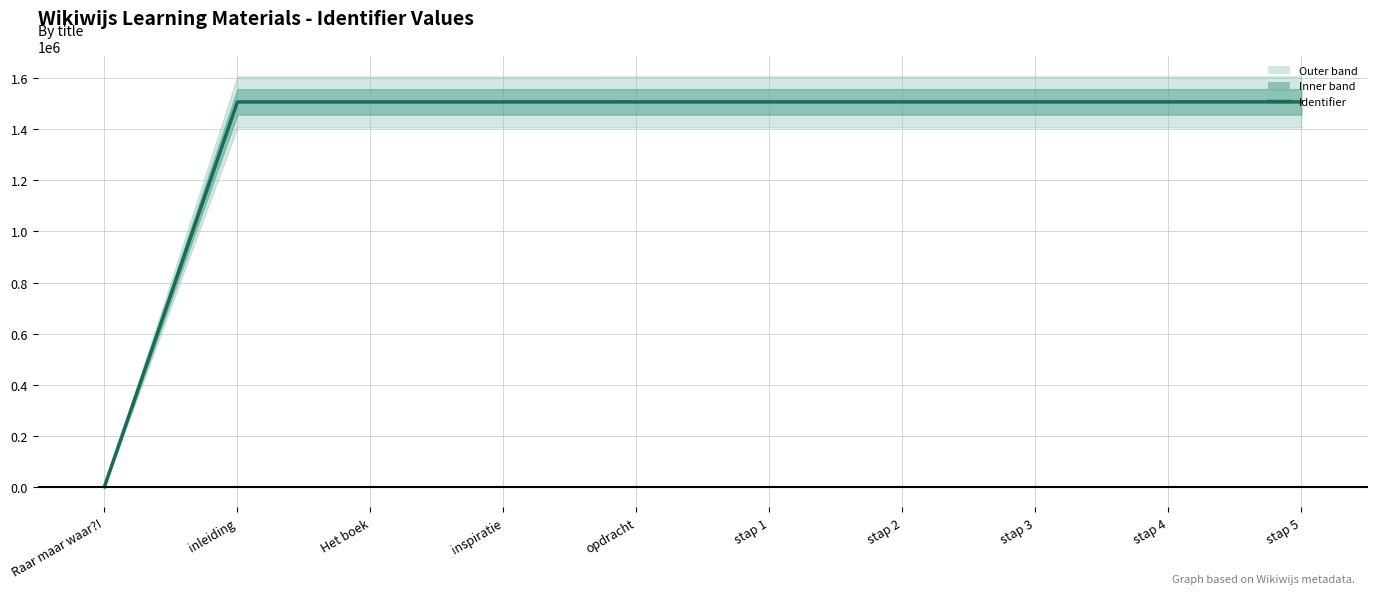

Reading left to right, extract all data points from this chart.

Raar maar waar?!=0	inleiding=1507401	Het boek=1507404	inspiratie=1507407	opdracht=1507496	stap 1=1507523	stap 2=1507525	stap 3=1507527	stap 4=1507528	stap 5=1507556